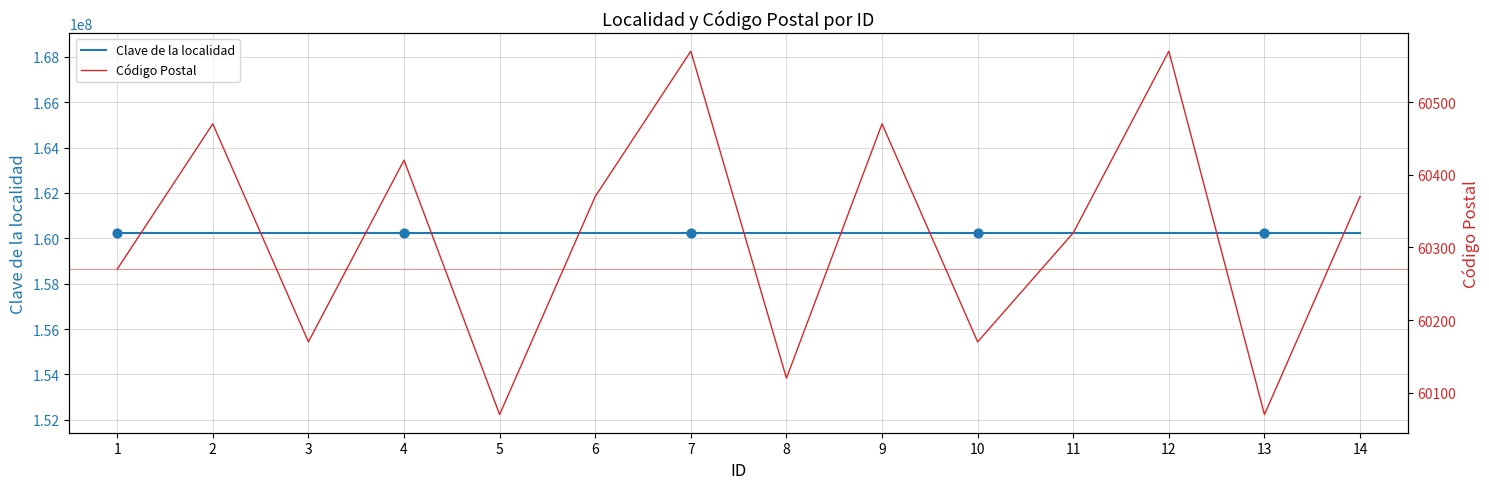

What is the total value across all series at 10?

160300171